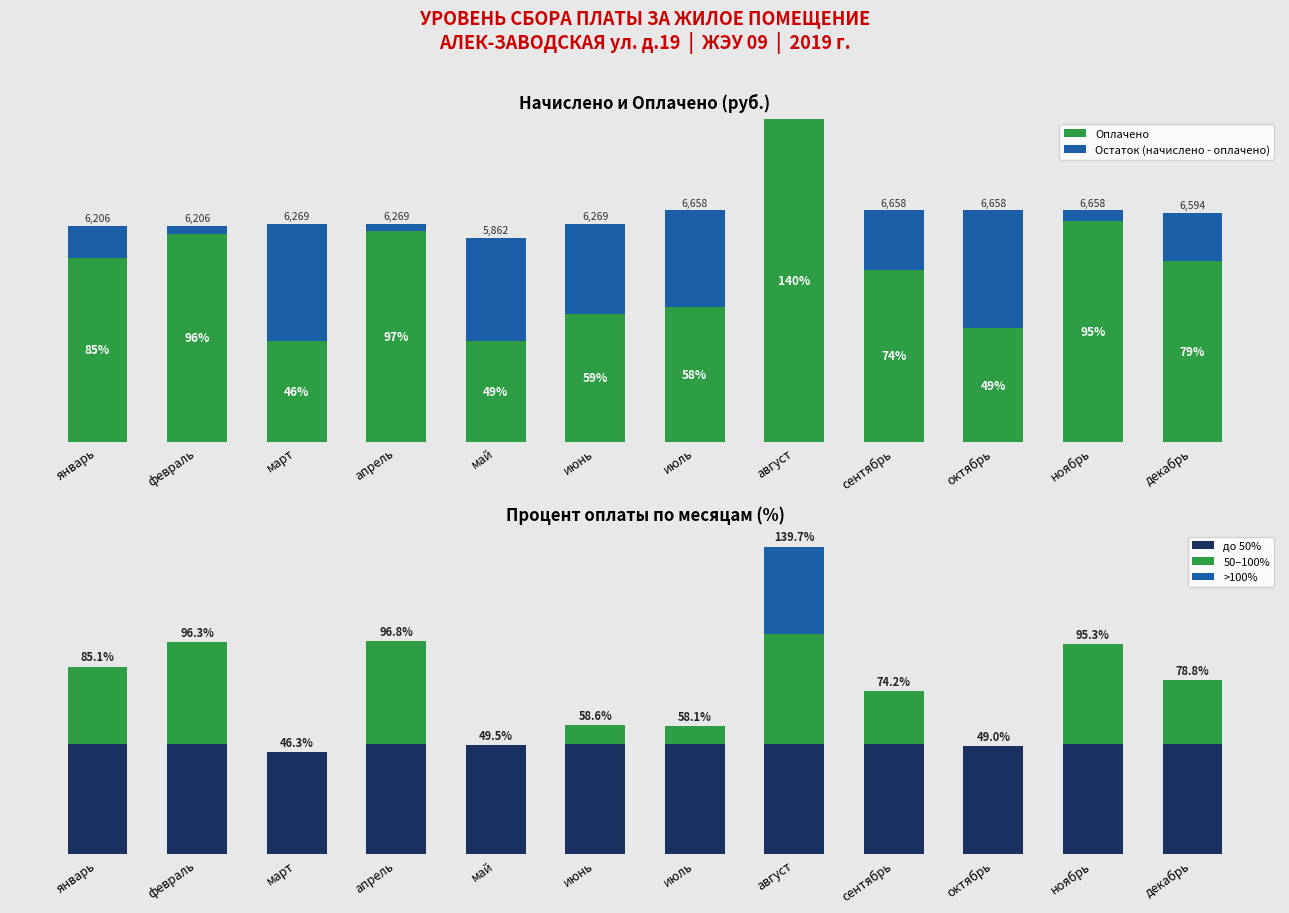

What is the difference between the highest and lowest values at март?

3367.4